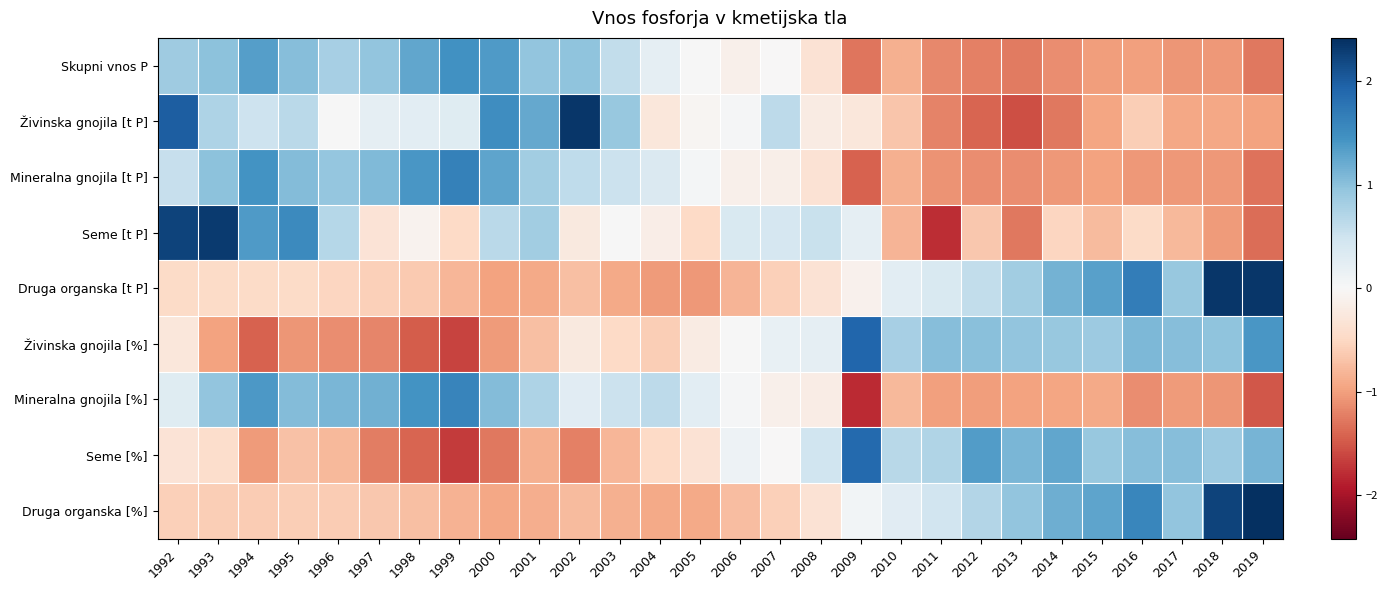

Rank the series at 2014 from lowest to highest value.

Živinska gnojila [t P], Skupni vnos P, Mineralna gnojila [t P], Mineralna gnojila [%], Seme [t P], Živinska gnojila [%], Druga organska [t P], Druga organska [%], Seme [%]